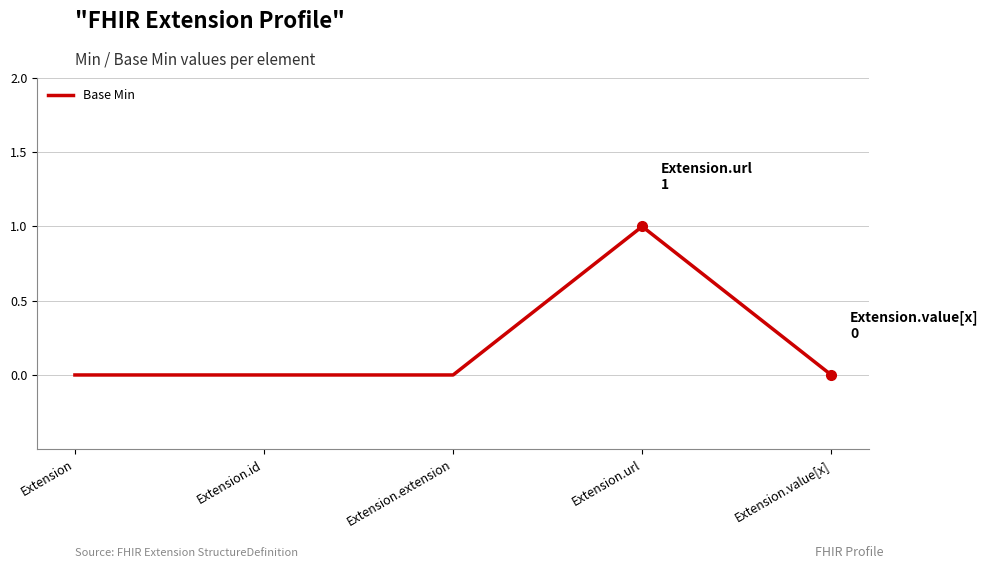

Does the chart display data point markers on the line(s)?

No